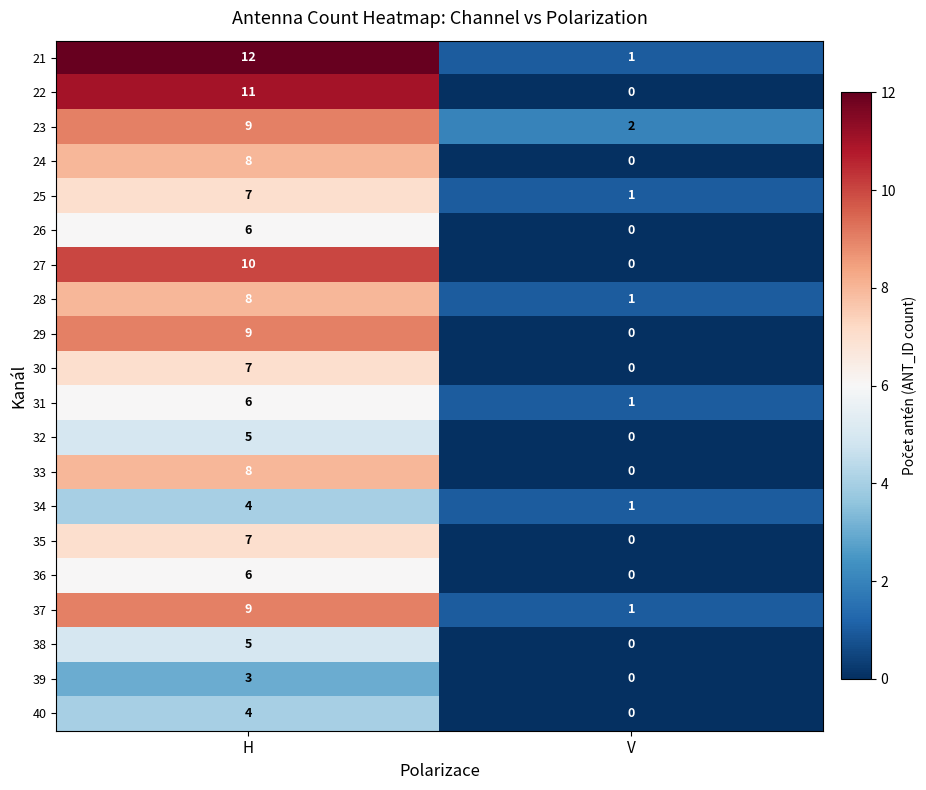

At which category is the sum across all series the highest?

H